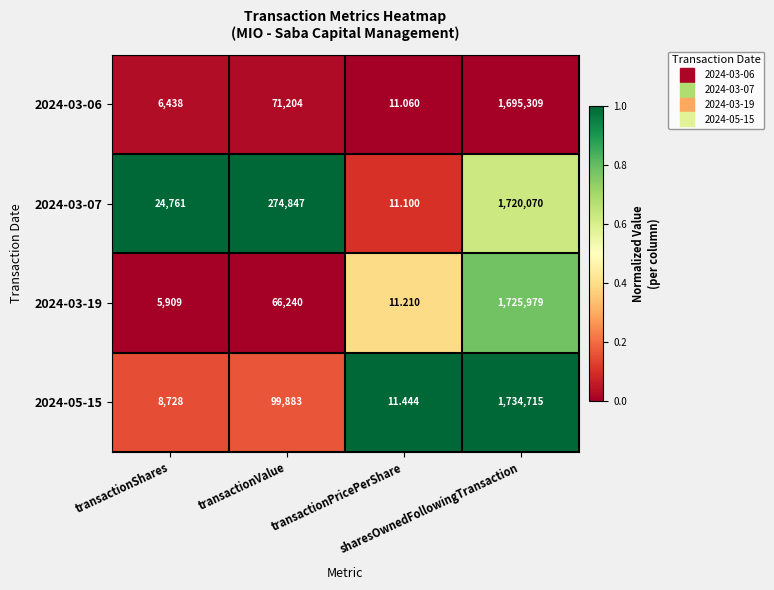

How many values in the 2024-03-19 series are below 66240?

2